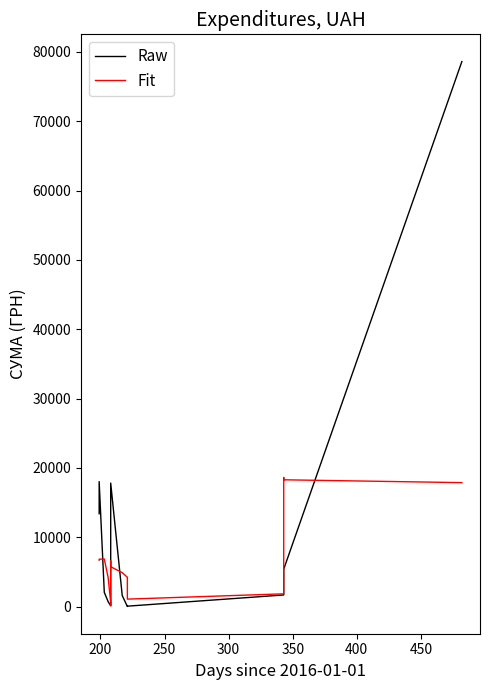

How many interior local peaks does the Raw series have?

2